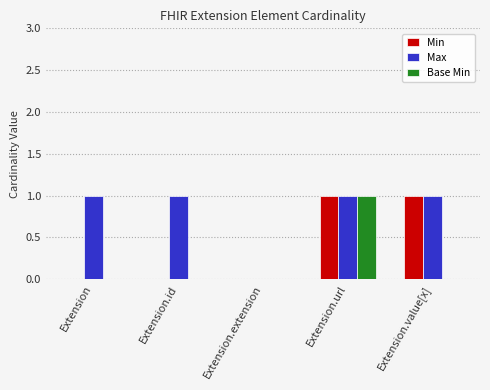

Does the chart contain stacked bars?

No